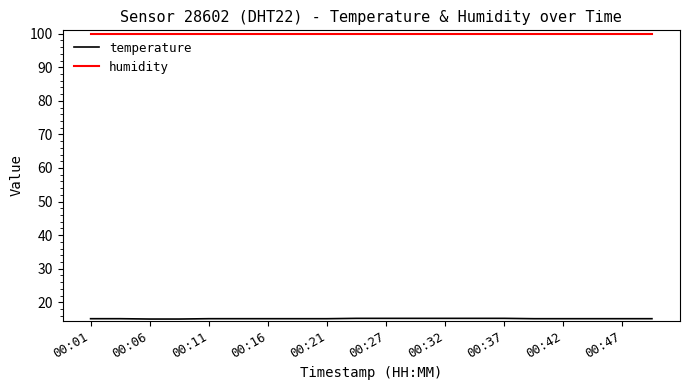

What is the greatest value displayed?

99.9